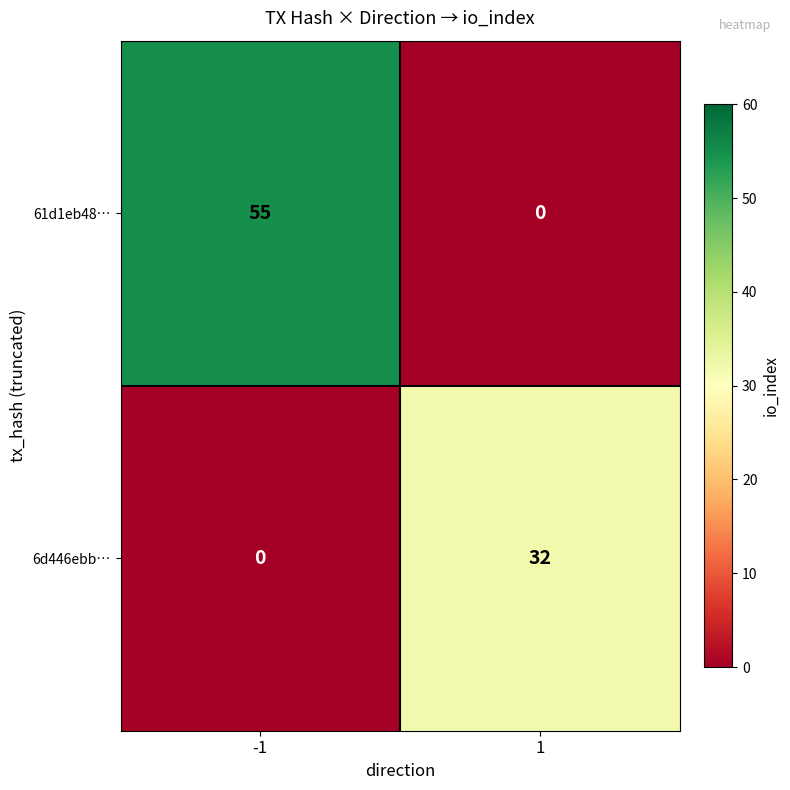

What is the average value of the 6d446ebb… series?

16